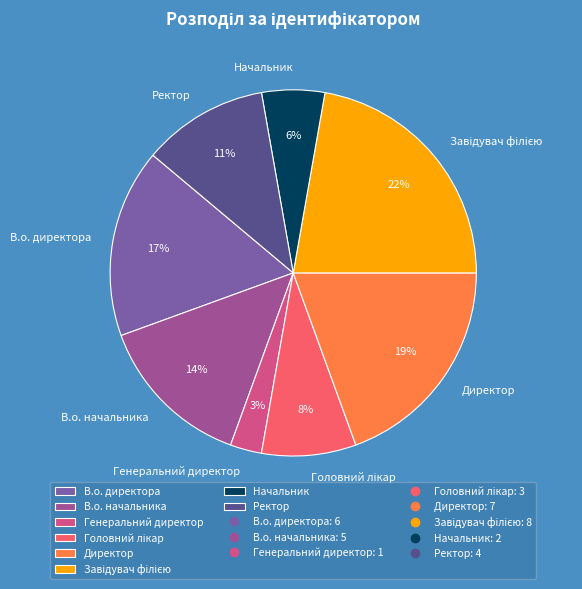

What is the smallest slice in the pie chart?

Генеральний директор